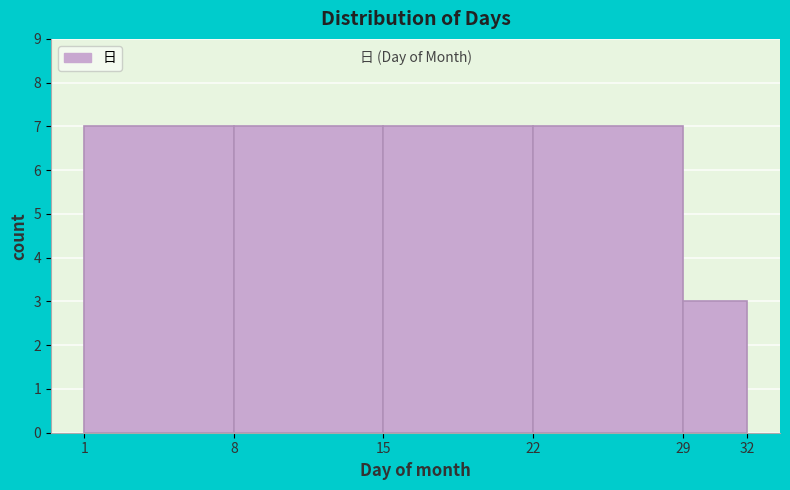

Reading left to right, list every bar in this chart as the range it spans on the x-axis followed by its height. The values are not printed on the chart, so give them approximately, as read against the axis.

1 to 8: 7
8 to 15: 7
15 to 22: 7
22 to 29: 7
29 to 32: 3